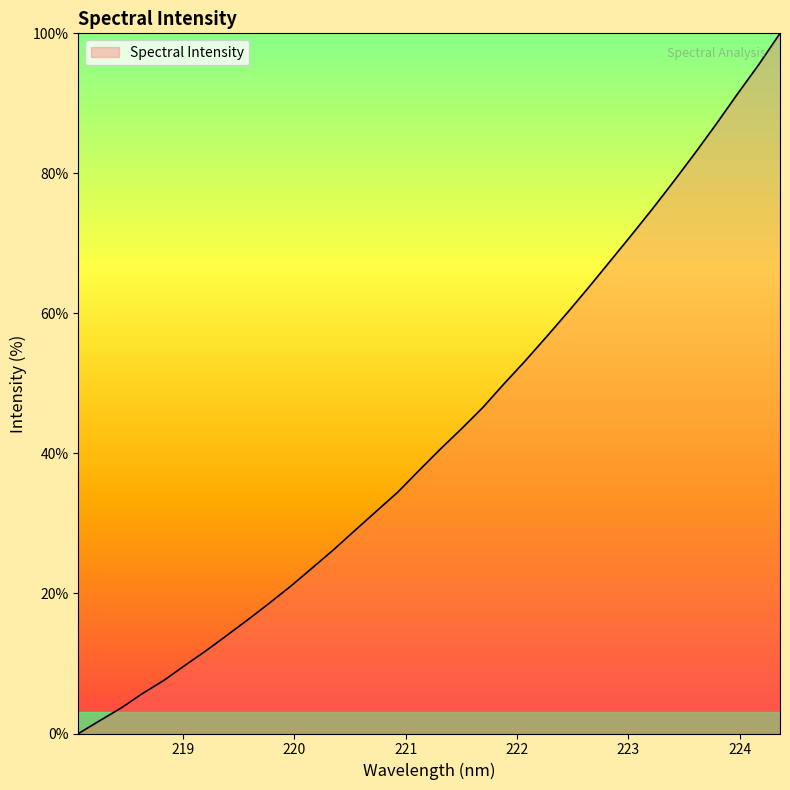

Does the chart display data point markers on the line(s)?

No